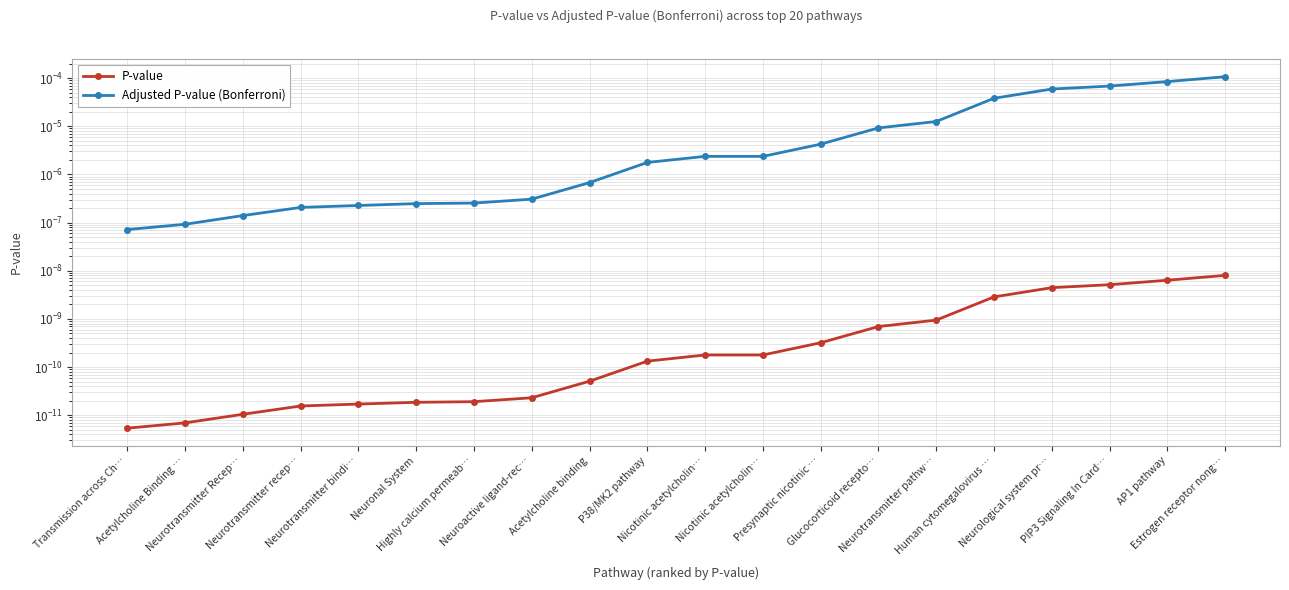

The Adjusted P-value (Bonferroni) series shows 0.0 at Neurotransmitter Recep…. True or false?

False